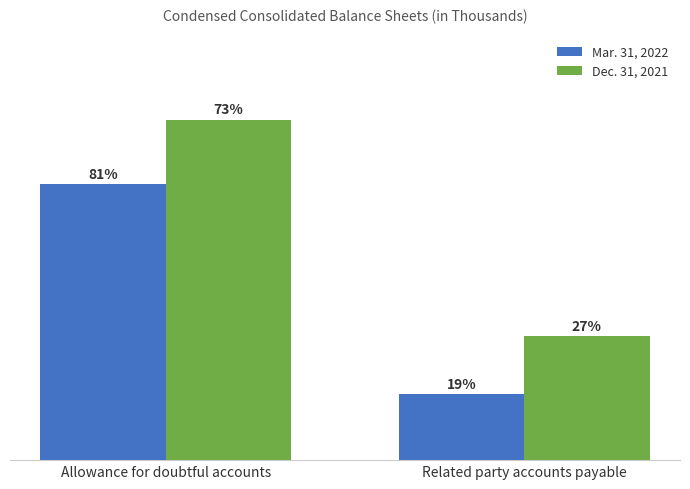

The Mar. 31, 2022 series shows 999 at Related party accounts payable. True or false?

False